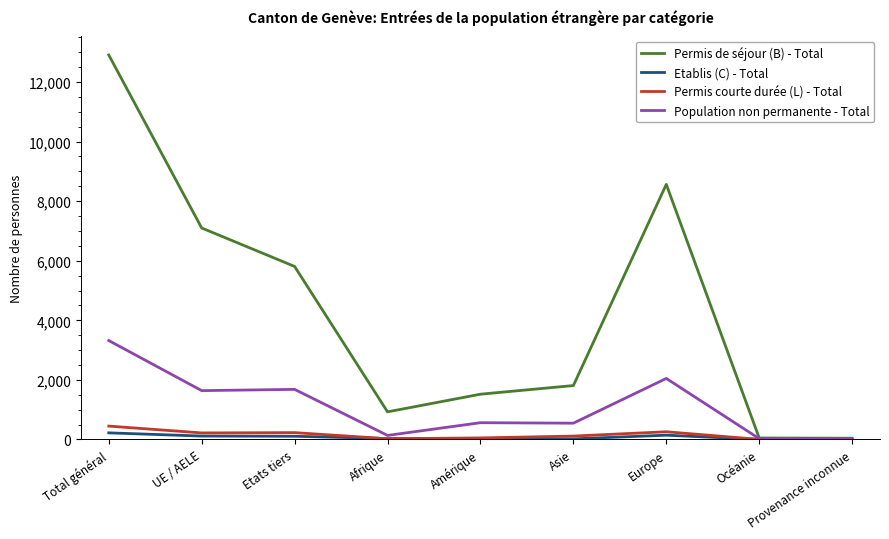

Which label corresponds to the largest value in the chart?

Total général